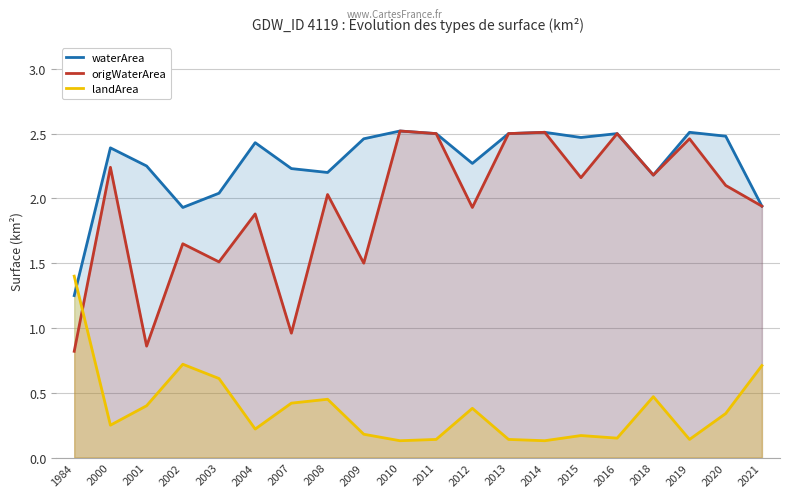

Reading left to right, list all the values displayed in this chart.

waterArea: 1.2	2.4	2.2	1.9	2.0	2.4	2.2	2.2	2.5	2.5	2.5	2.3	2.5	2.5	2.5	2.5	2.2	2.5	2.5	1.9
origWaterArea: 0.8	2.2	0.9	1.6	1.5	1.9	1.0	2.0	1.5	2.5	2.5	1.9	2.5	2.5	2.2	2.5	2.2	2.5	2.1	1.9
landArea: 1.4	0.2	0.4	0.7	0.6	0.2	0.4	0.5	0.2	0.1	0.1	0.4	0.1	0.1	0.2	0.1	0.5	0.1	0.3	0.7